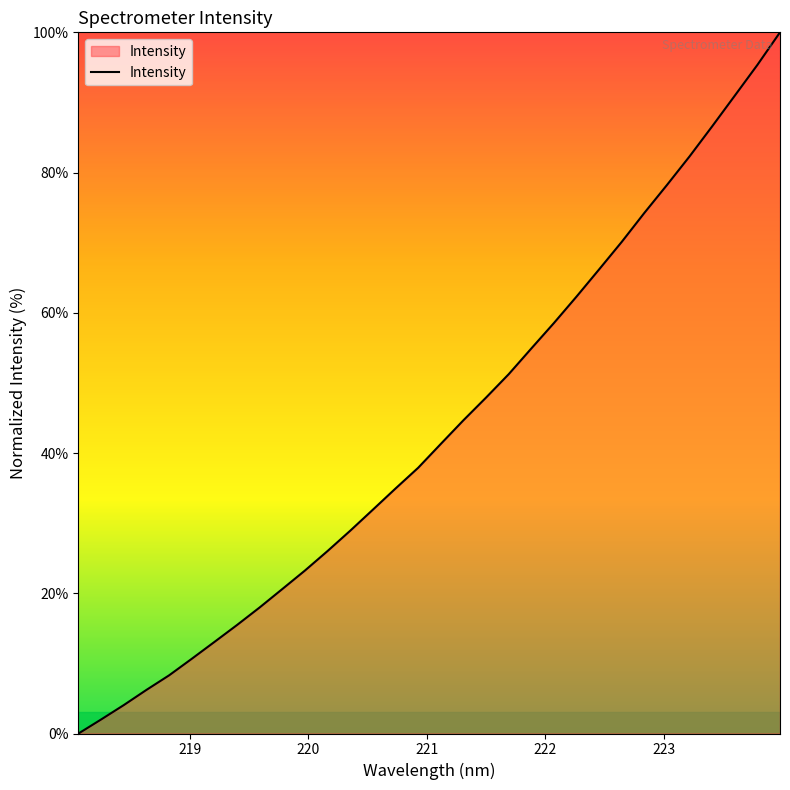

How many lines are shown in the chart?

1